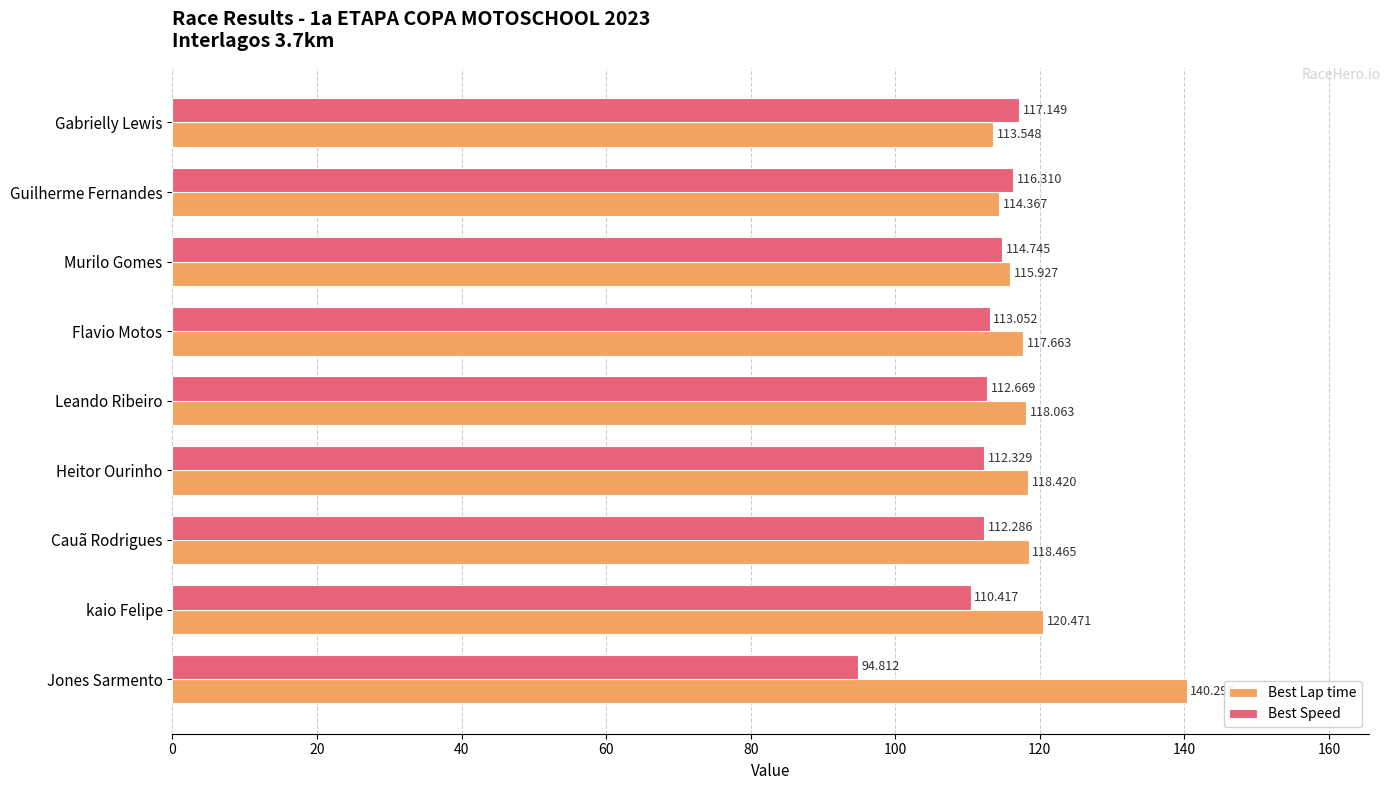

Which series has the largest total across all categories?

Best Lap time